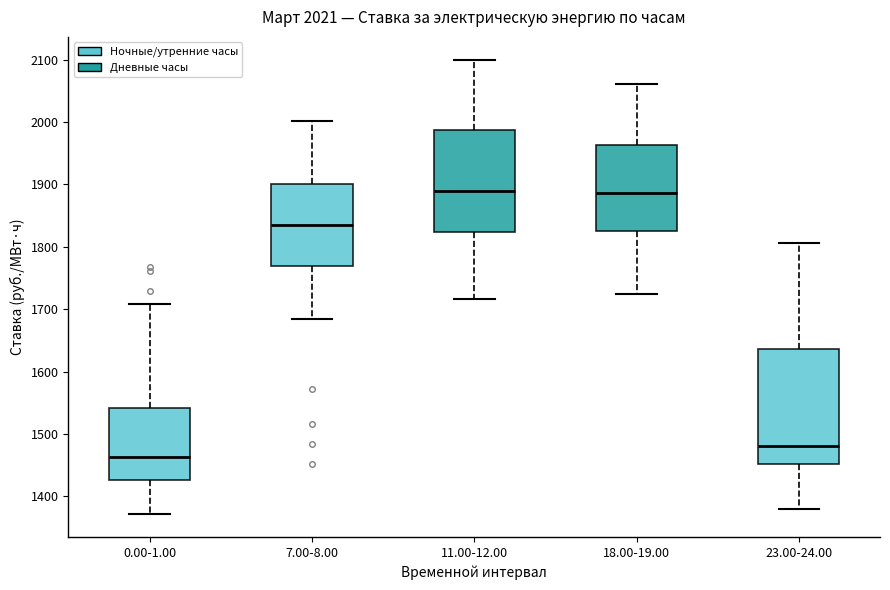

Which box has the lowest median line?

0.00-1.00